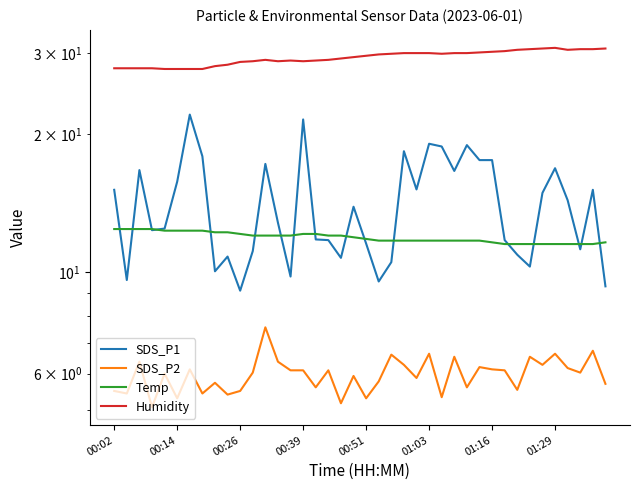

What is the maximum value for SDS_P1?

22.0